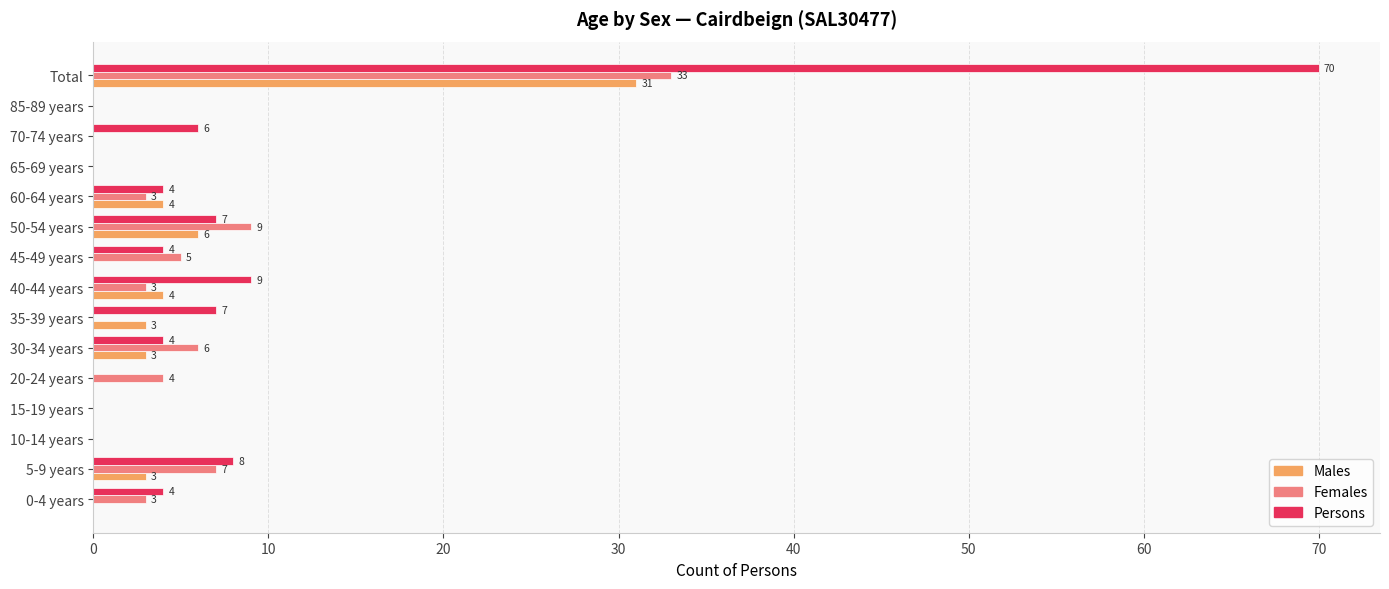

How many values in the Males series exceed 0?

7